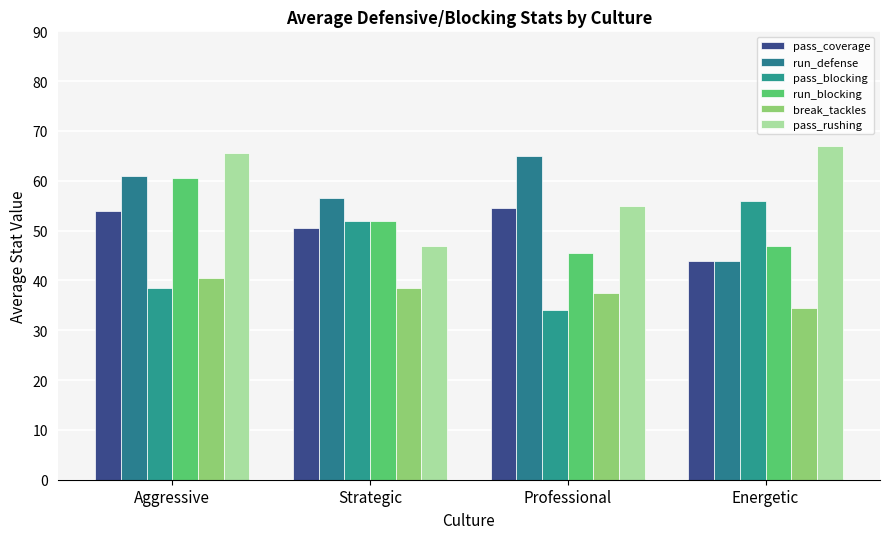

Which category has the lowest value in the pass_blocking series?

Professional